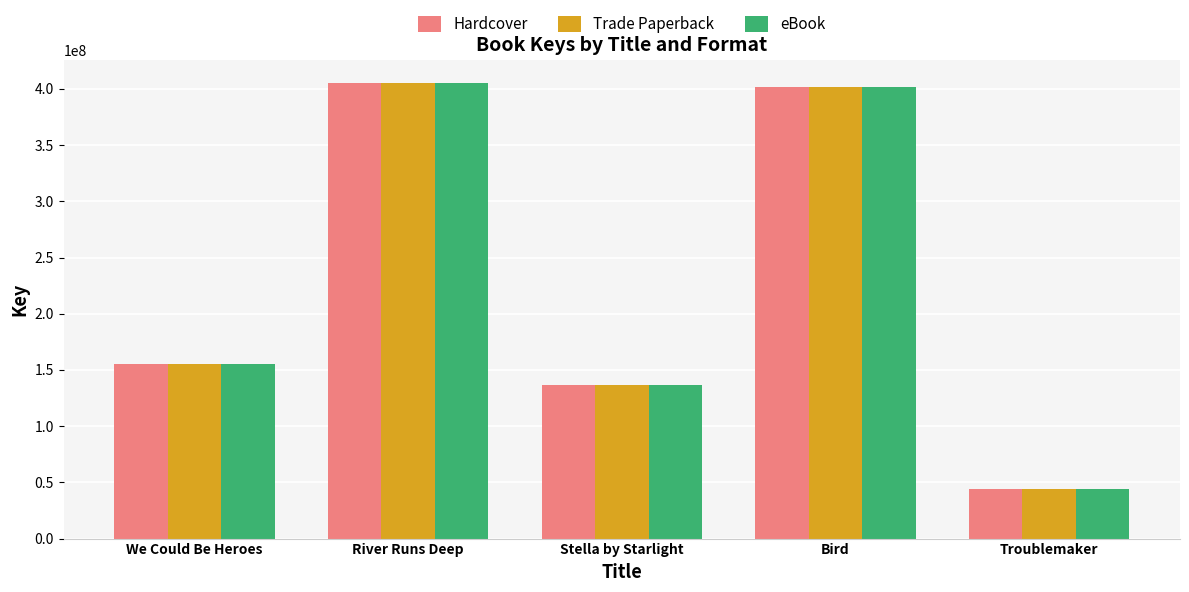

What is the value of the Trade Paperback bar at the 3rd from the left?

136319476